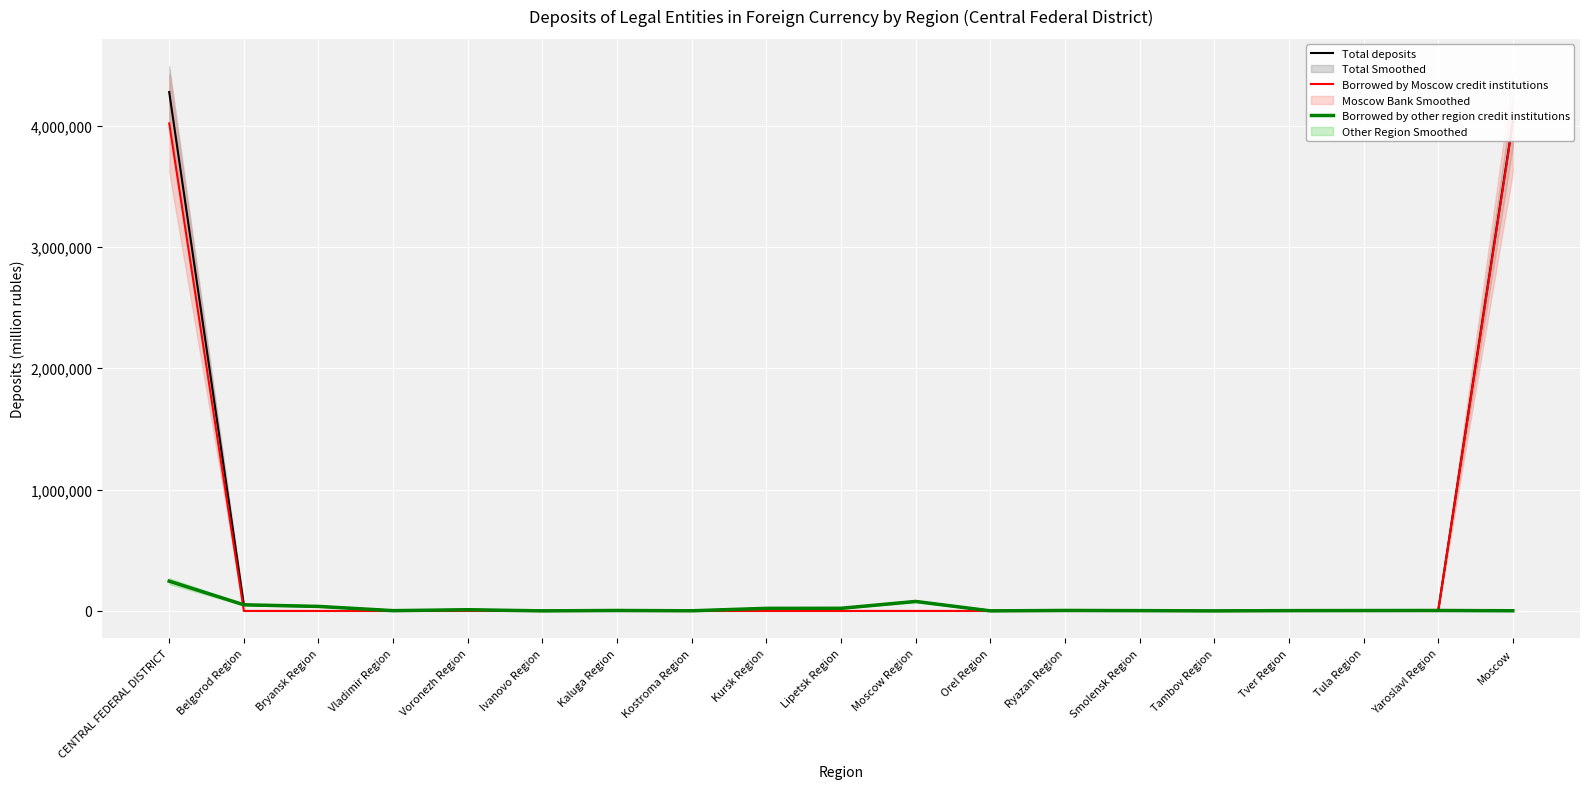

What is the difference between the highest and lowest values at Ivanovo Region?

642